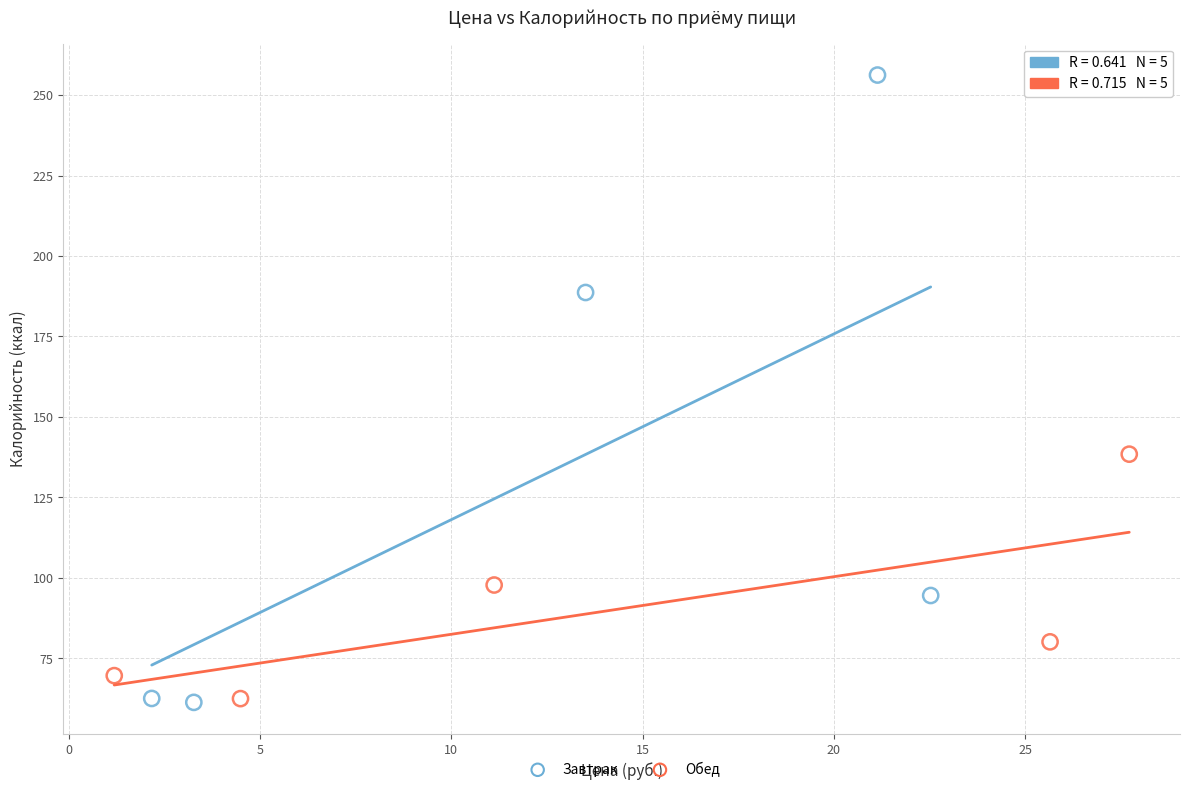

Which series reaches the maximum Y coordinate?

Завтрак